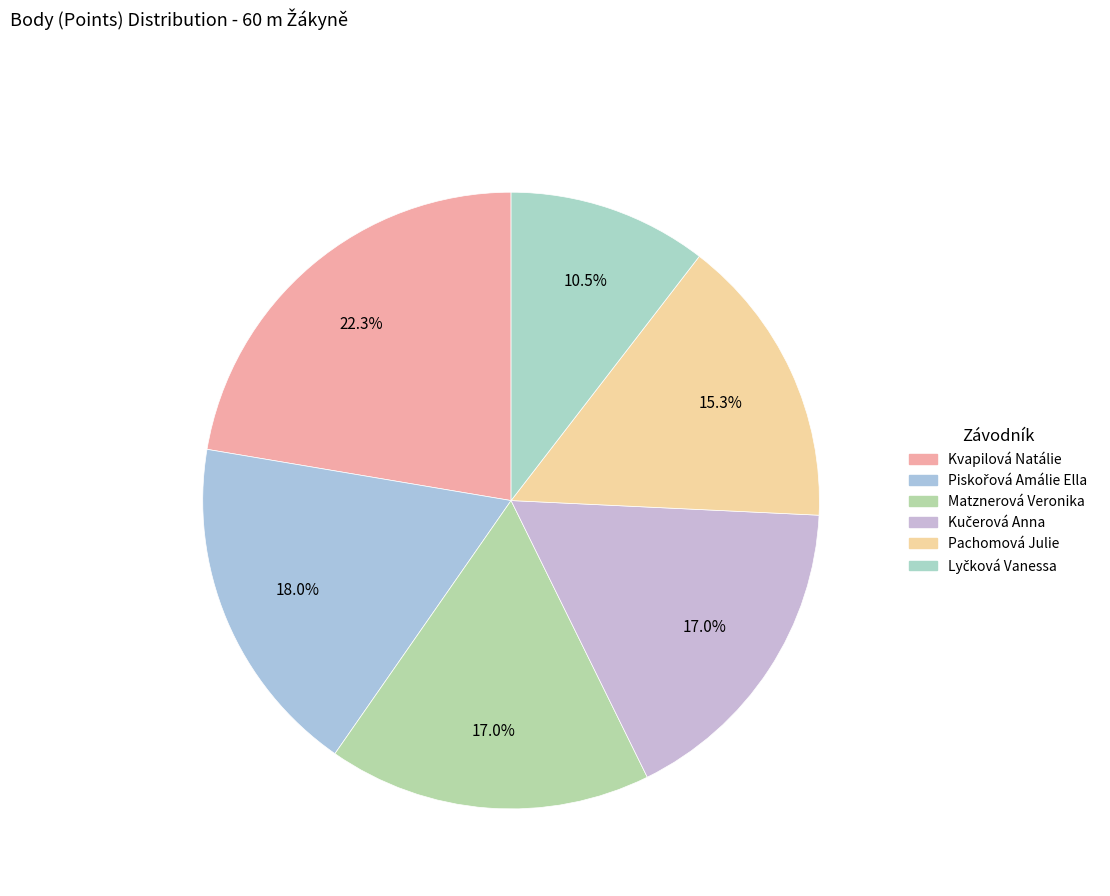

Does Kučerová Anna represent more than half of the total?

No